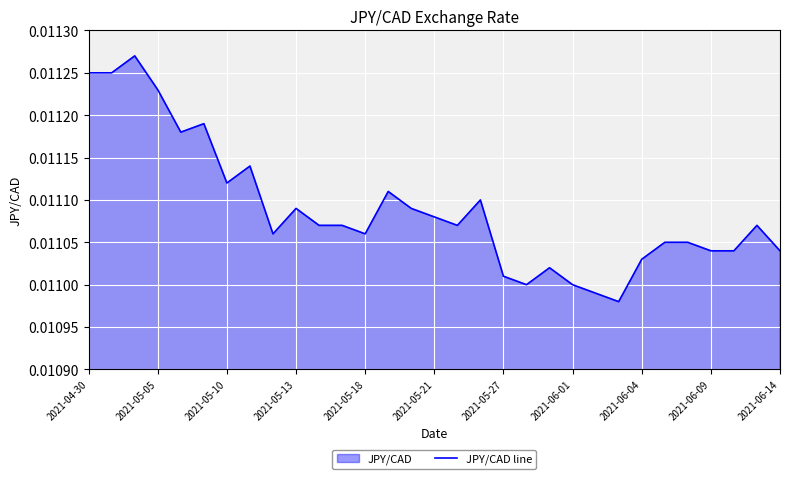

Between 2021-05-05 and 2021-05-10, which is larger?

2021-05-05